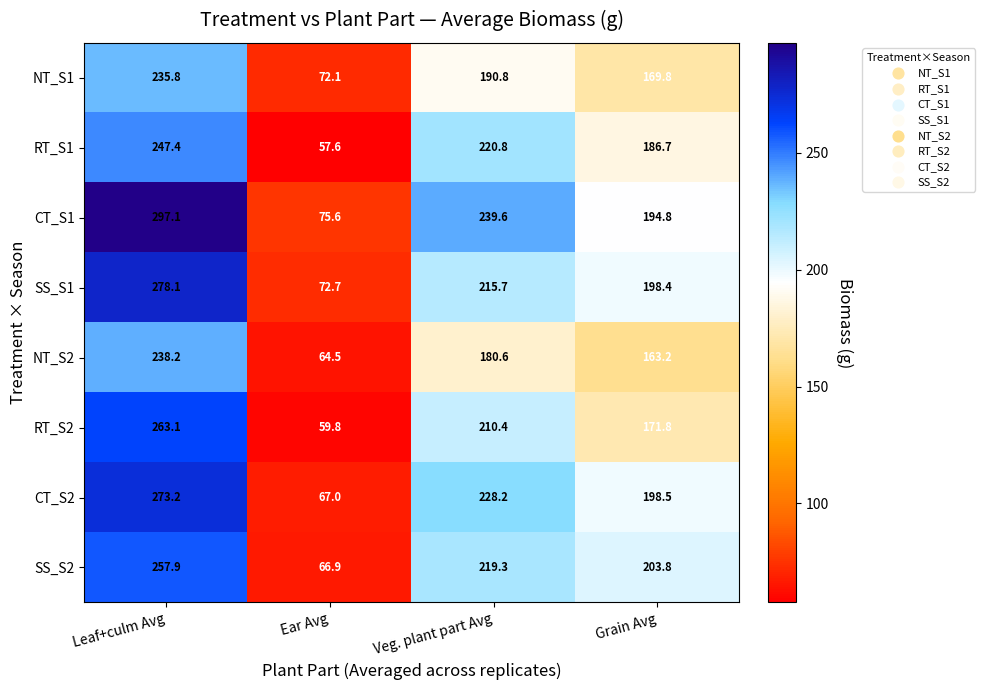

Rank the series at Grain Avg from lowest to highest value.

NT_S2, NT_S1, RT_S2, RT_S1, CT_S1, SS_S1, CT_S2, SS_S2